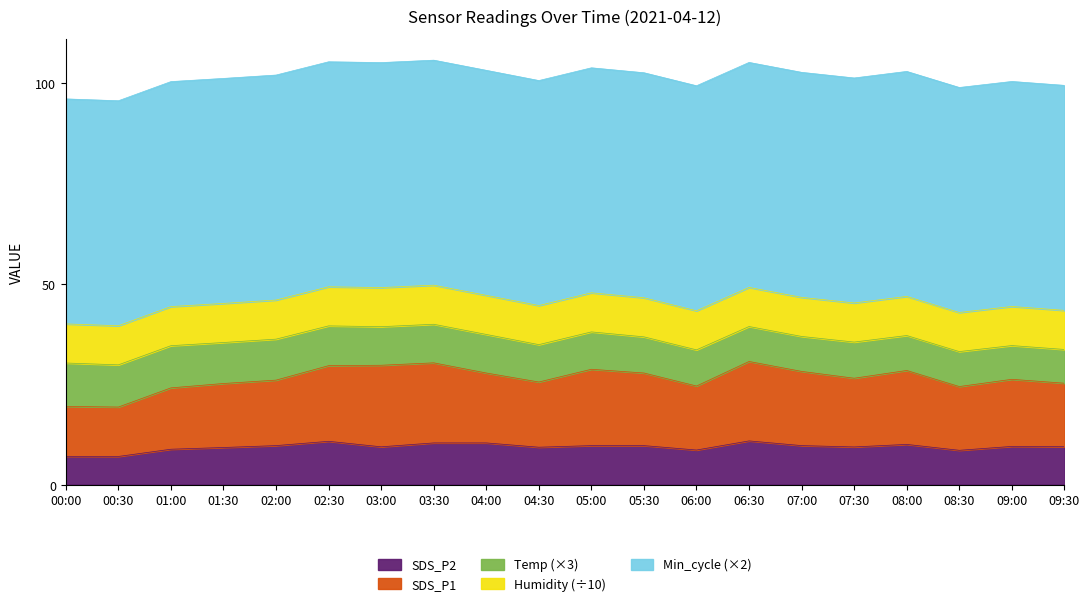

What is the minimum value for Min_cycle?

28.0